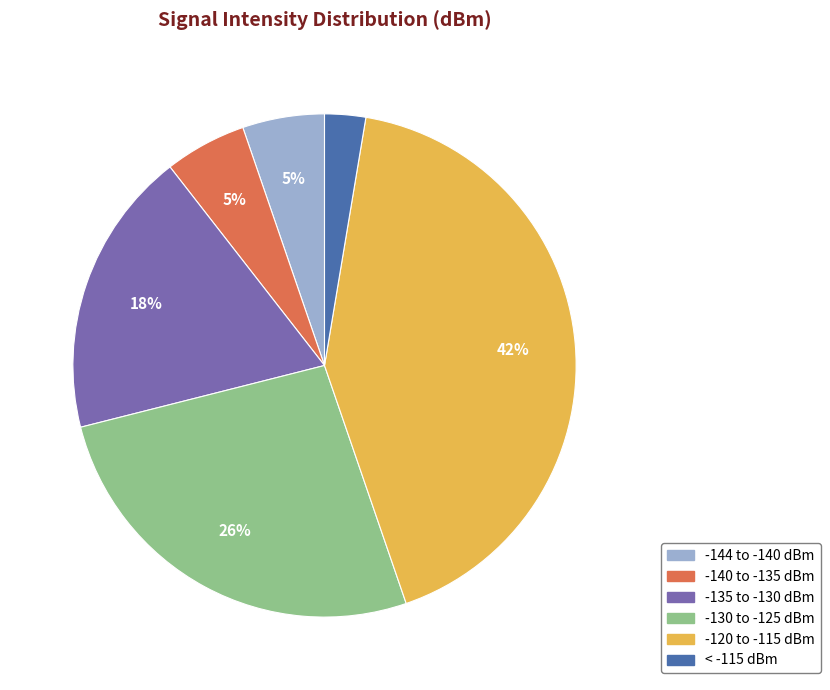

To the nearest percent, what is the average slice percentage?

17%